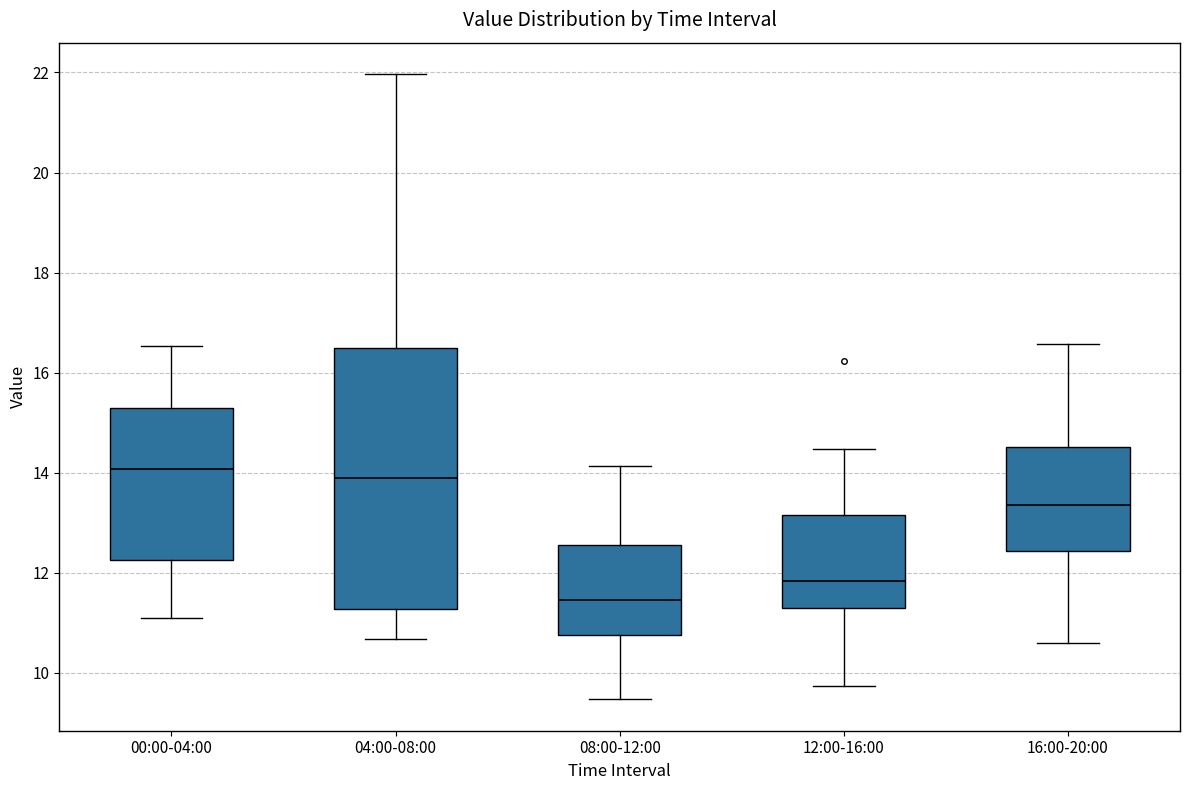

Where does the upper whisker of the box for 08:00-12:00 end on the y-axis? The values are not printed on the chart, so give them approximately, as read against the axis.

14.2